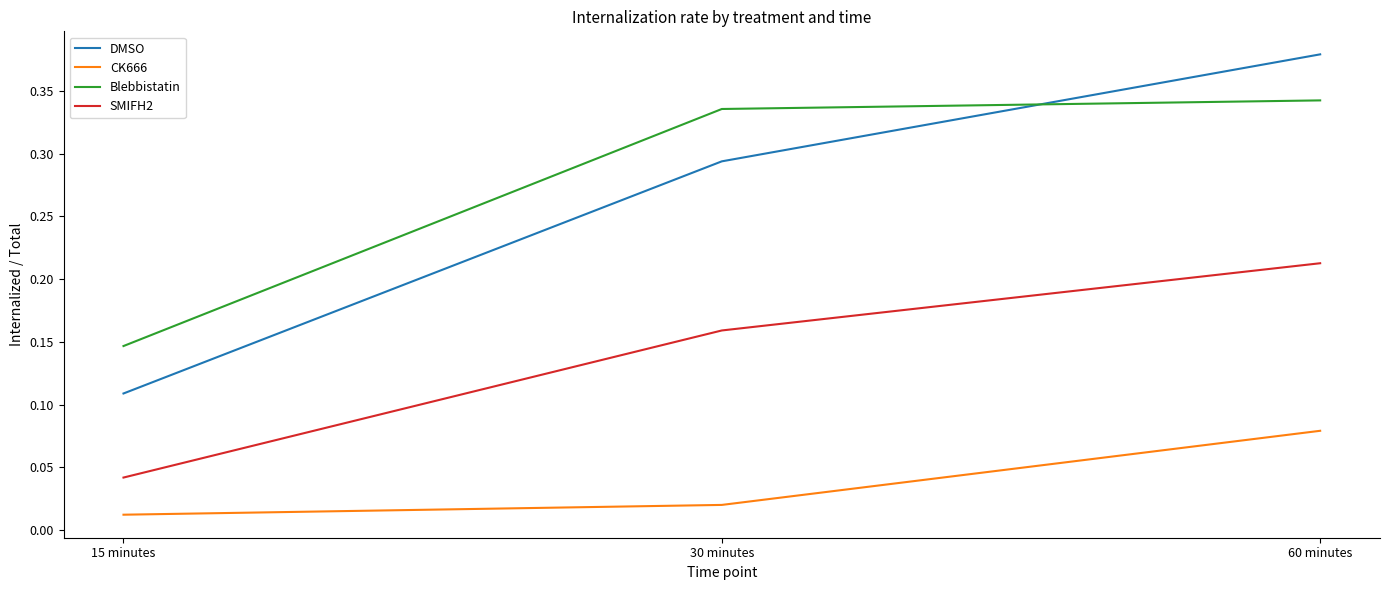

What is the total value across all series at 60 minutes?

1.0